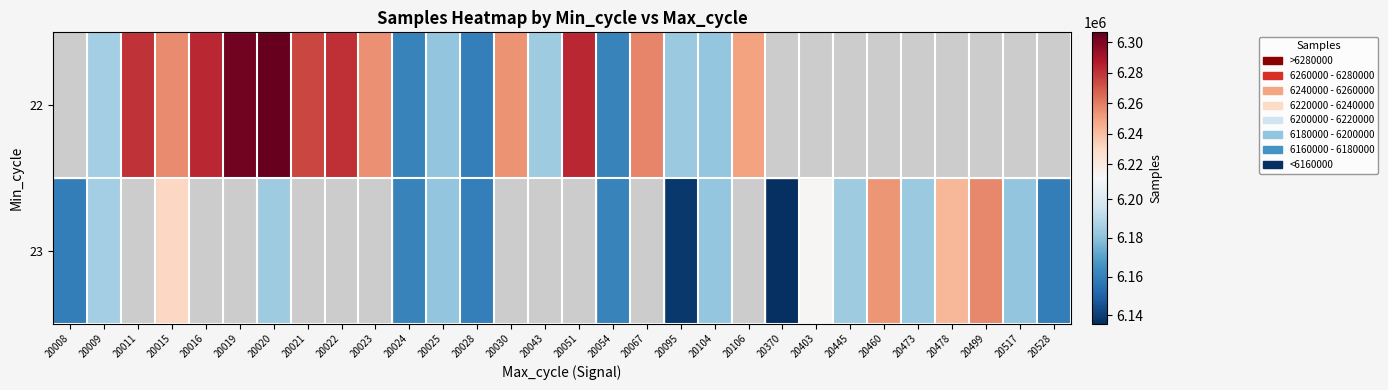

At which category does the chart reach its minimum across all series?

20370